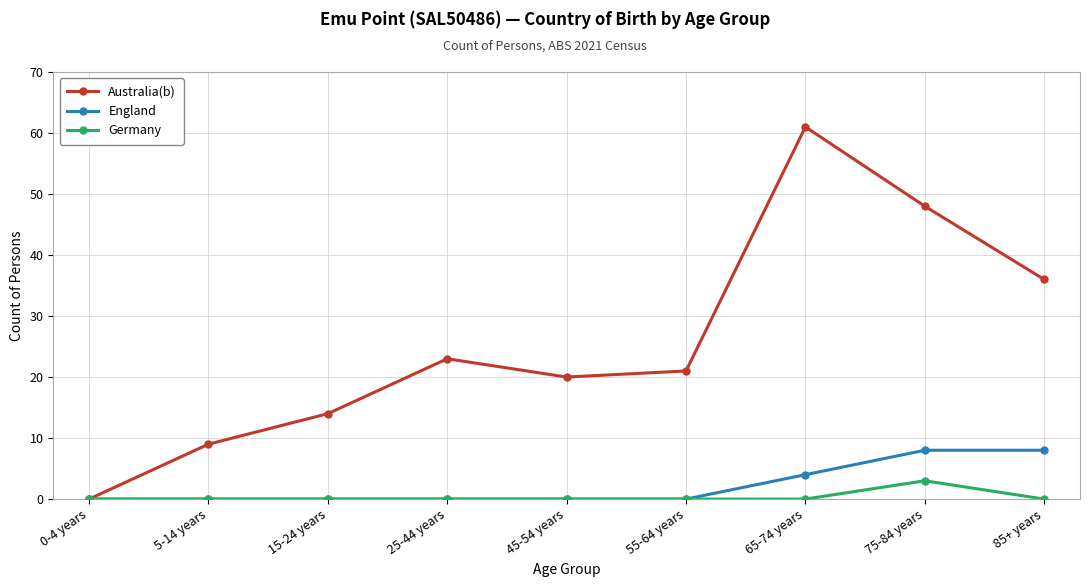

Reading left to right, extract all data points from this chart.

Australia(b): 0	9	14	23	20	21	61	48	36
England: 0	0	0	0	0	0	4	8	8
Germany: 0	0	0	0	0	0	0	3	0